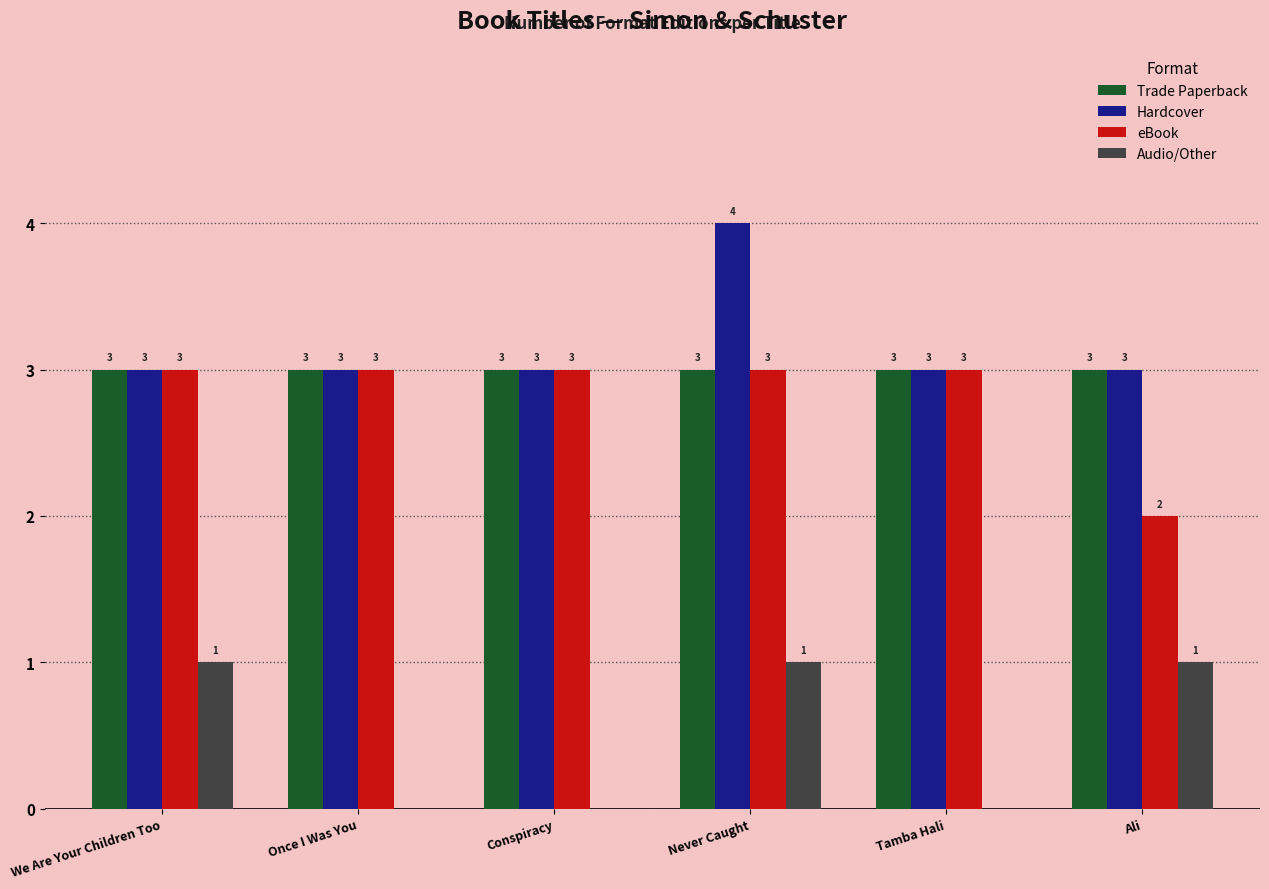

Which series changed the most between We Are Your Children Too and Tamba Hali?

Audio/Other